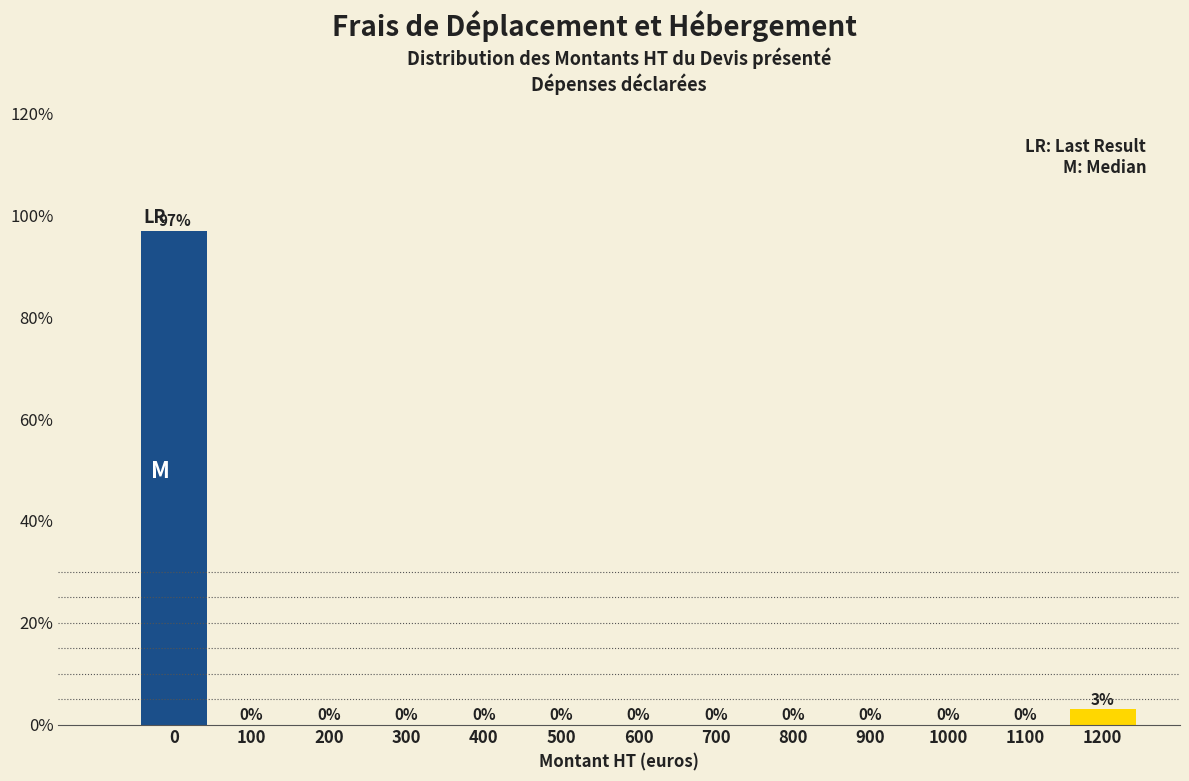

Reading right to left, list all the values displayed in this chart.

1200=3.0	1100=0.0	1000=0.0	900=0.0	800=0.0	700=0.0	600=0.0	500=0.0	400=0.0	300=0.0	200=0.0	100=0.0	0=97.0